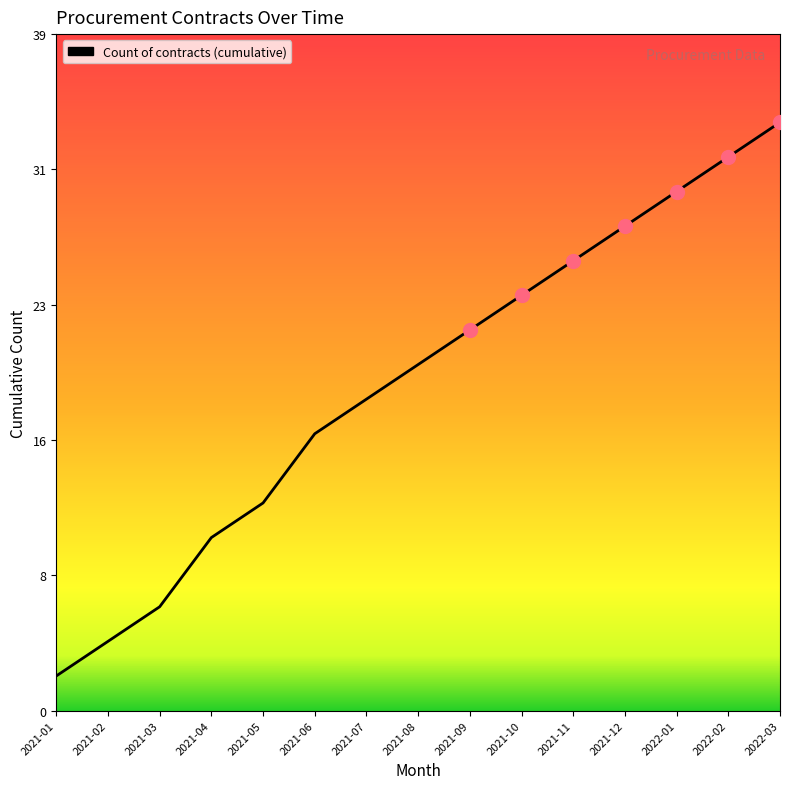

At which category does the chart reach its minimum across all series?

2021-01